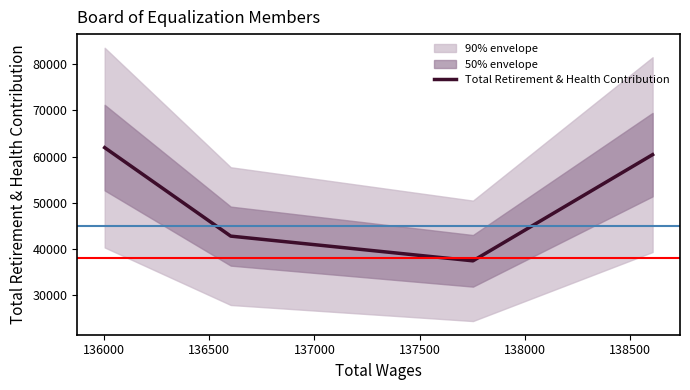

How many interior local valleys does the Total Retirement & Health Contribution series have?

1